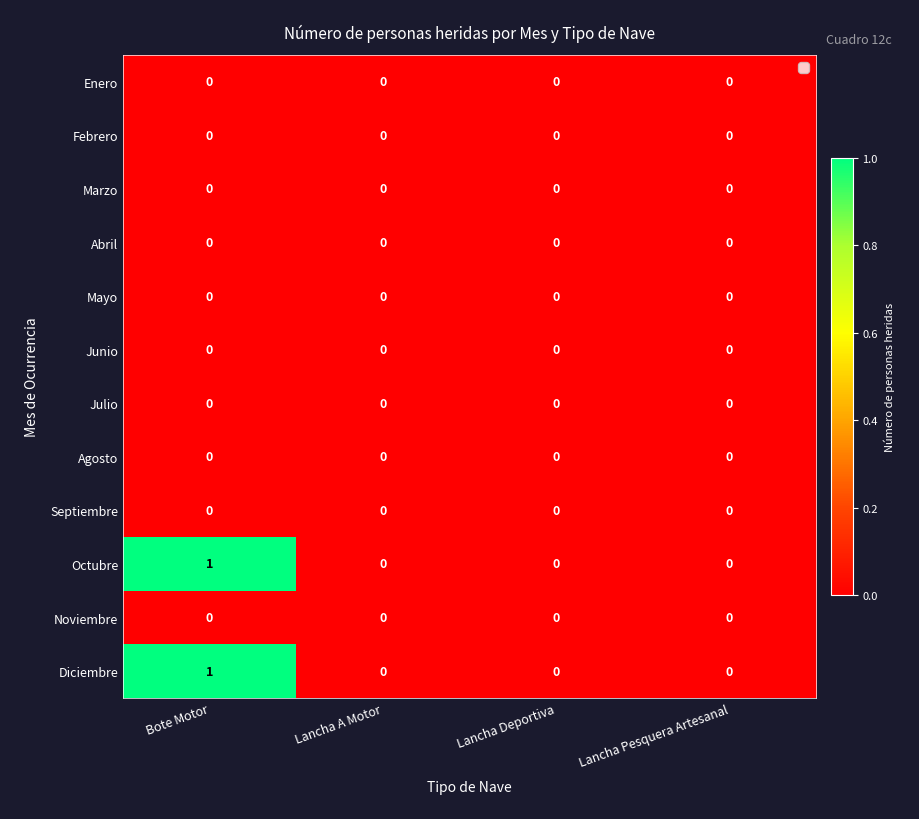

Is it true that Octubre equals 0 at Lancha Pesquera Artesanal?

True